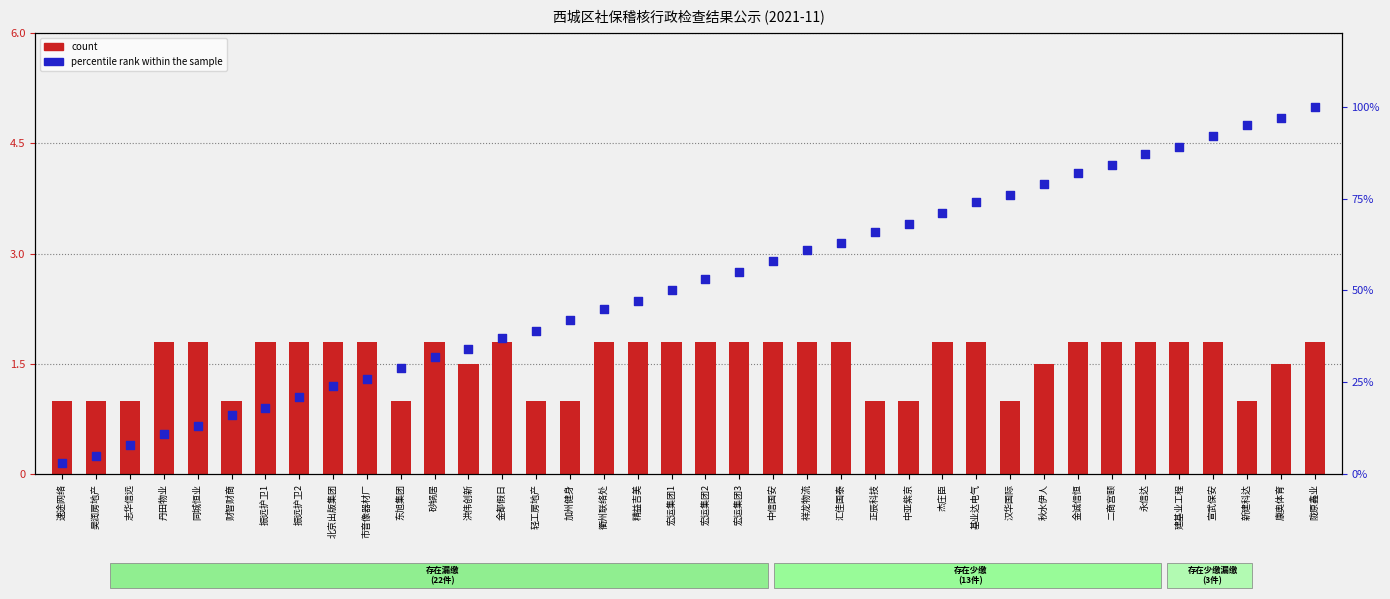

Is the value of count at 财智财商 greater than the value of percentile rank at 财智财商?

No